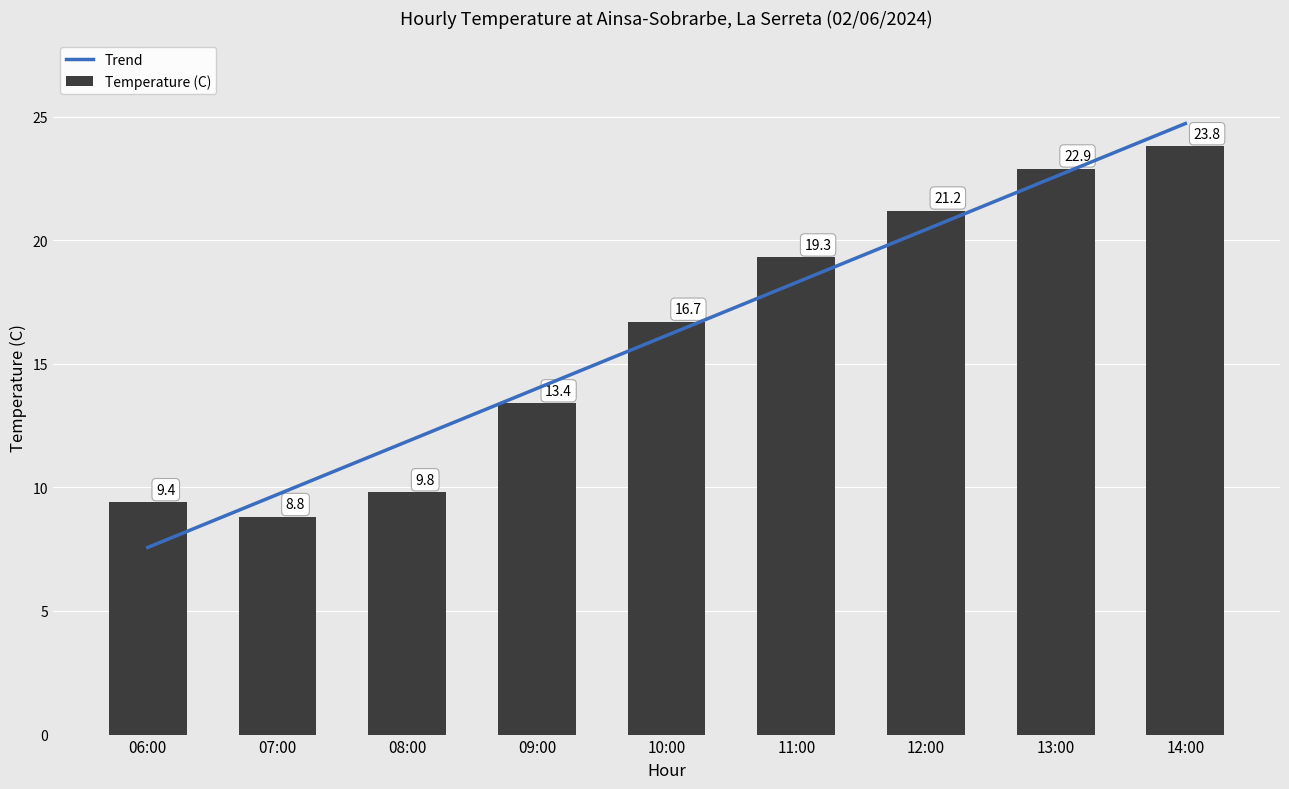

At which label is the value closest to 16?

10:00